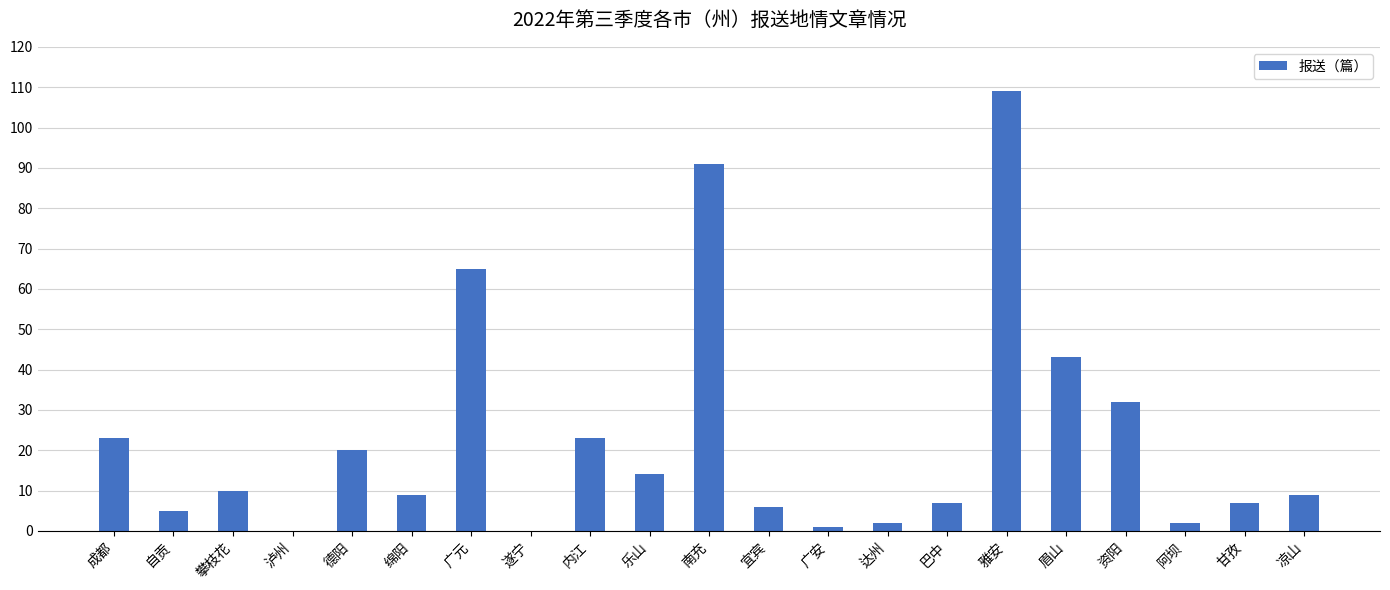

The value at 凉山 is 9. True or false?

True